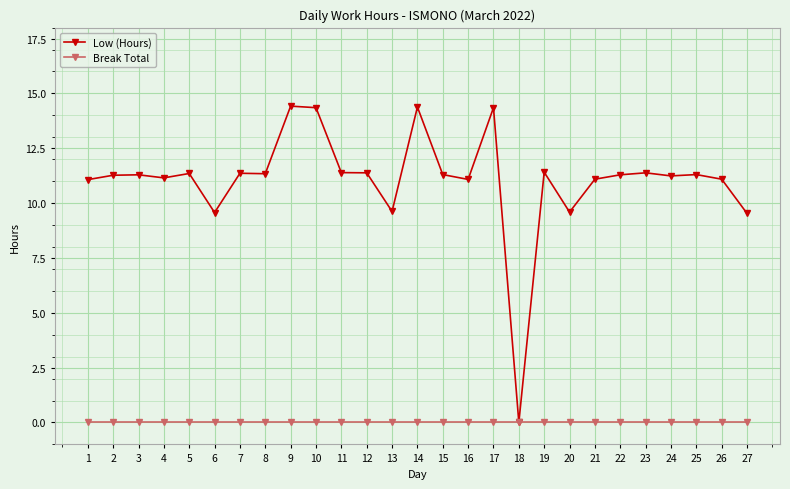

True or false: Low (Hours) has more than 1 points higher than both neighbors.

True